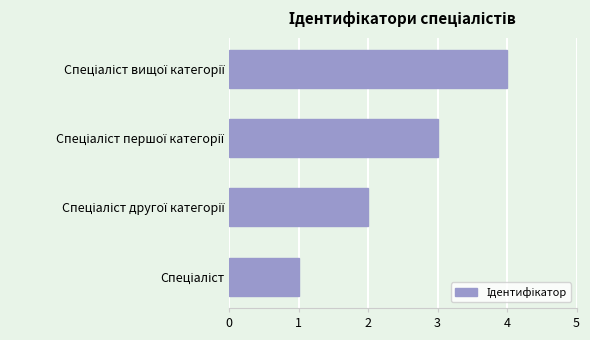

How many values are between 2 and 4?

3